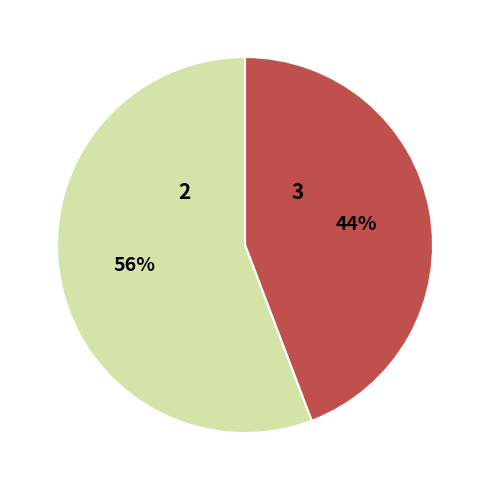

To the nearest percent, what is the difference between the largest and smallest slice percentages?

12%